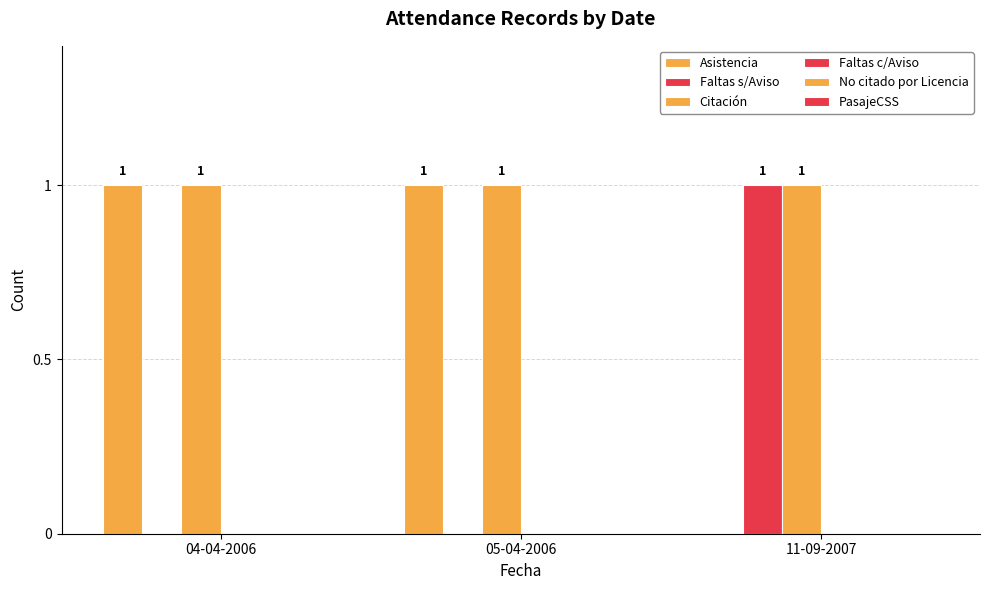

Which category has the highest value in the Citación series?

04-04-2006